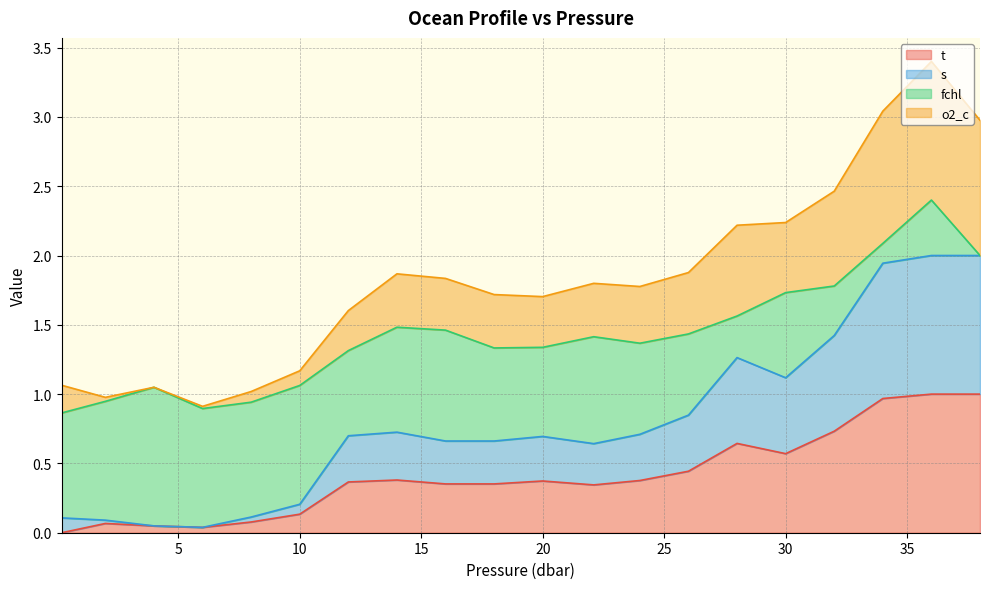

True or false: t and o2_c cross at least once.

False